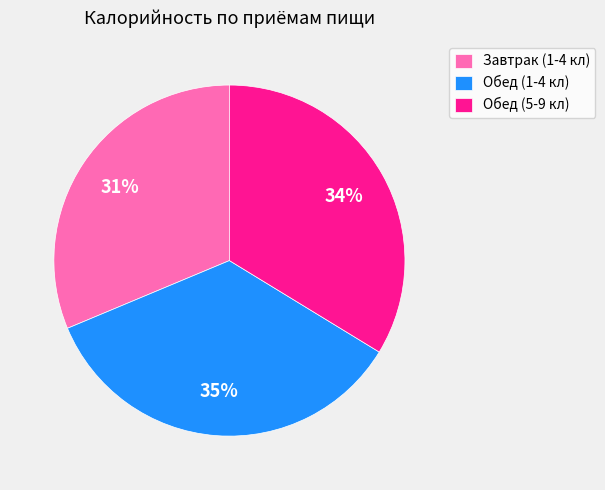

Is Обед (1-4 кл) the majority of the pie?

No